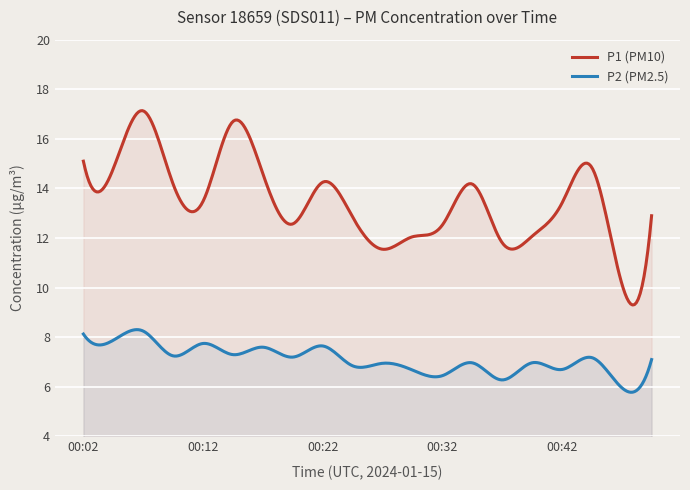

What is the value of the P2 point at the 4th from the left?

7.2